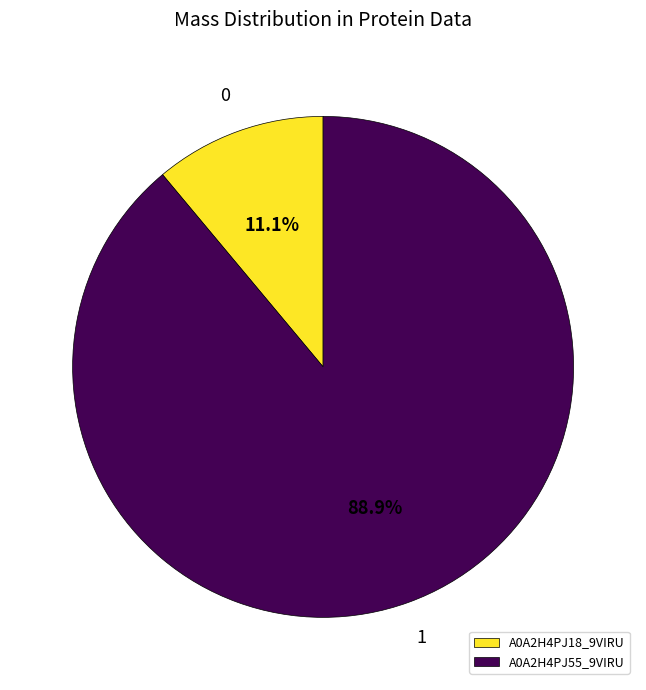

How many segments does this pie chart have?

2